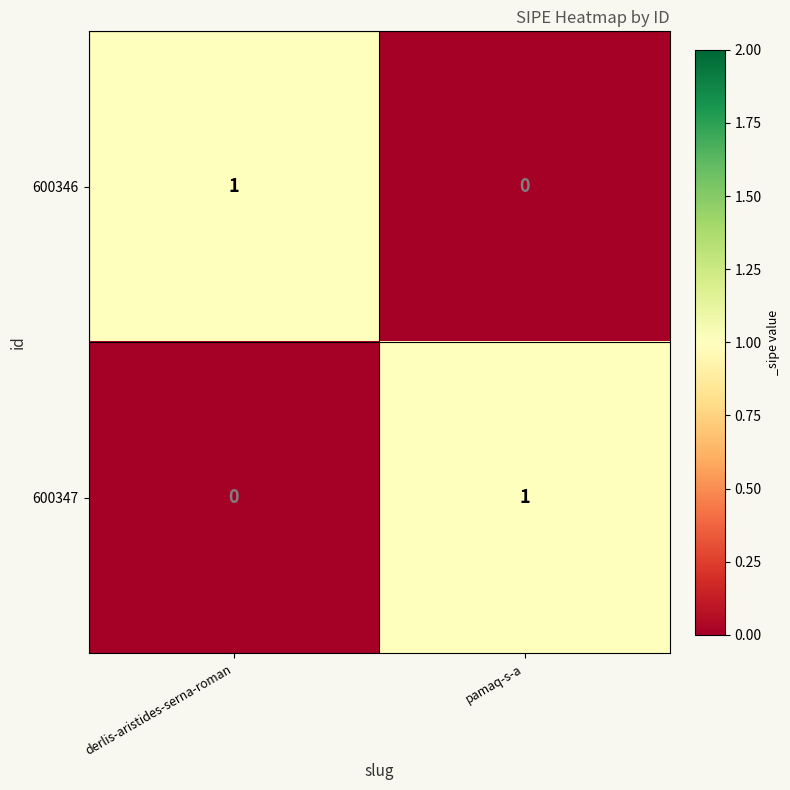

What is the spread (max minus min) of values at pamaq-s-a?

1